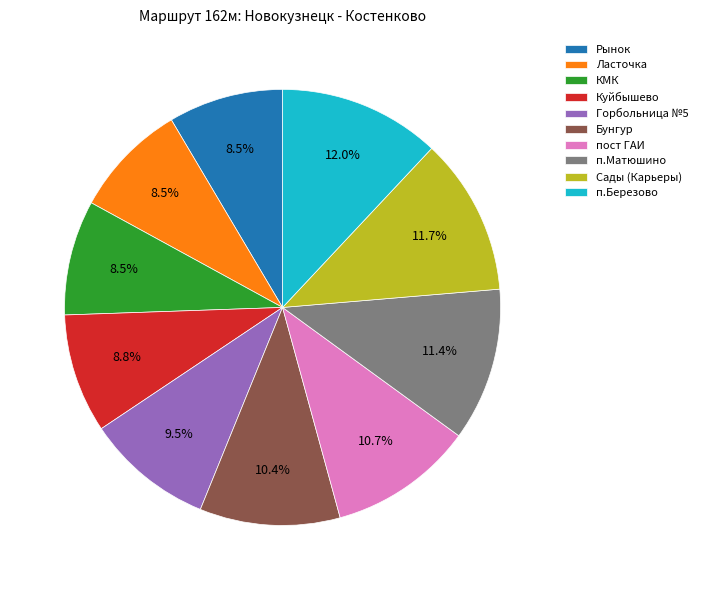

Approximately how many times larger is the value at п.Матюшино compared to Ласточка?

1.3